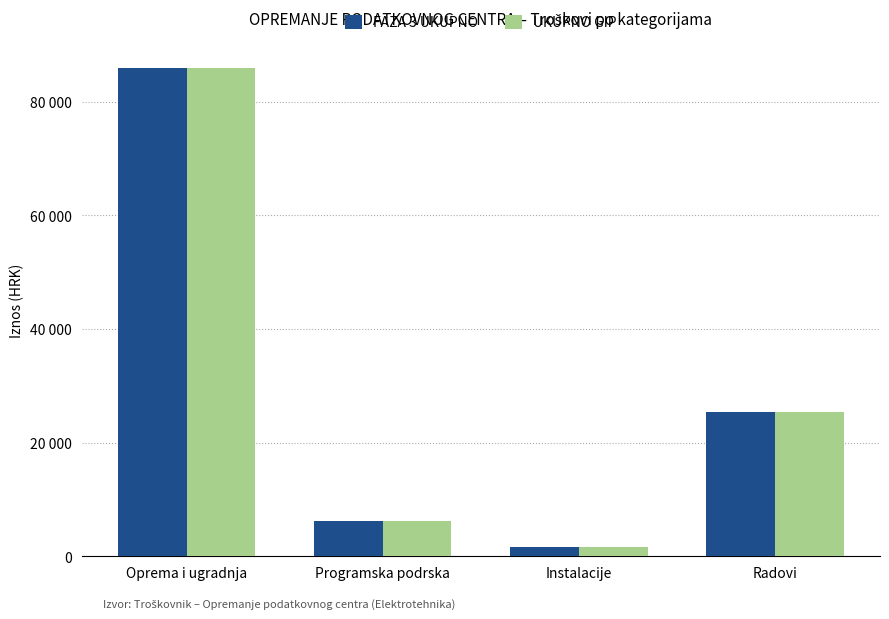

Are the bars horizontal?

No